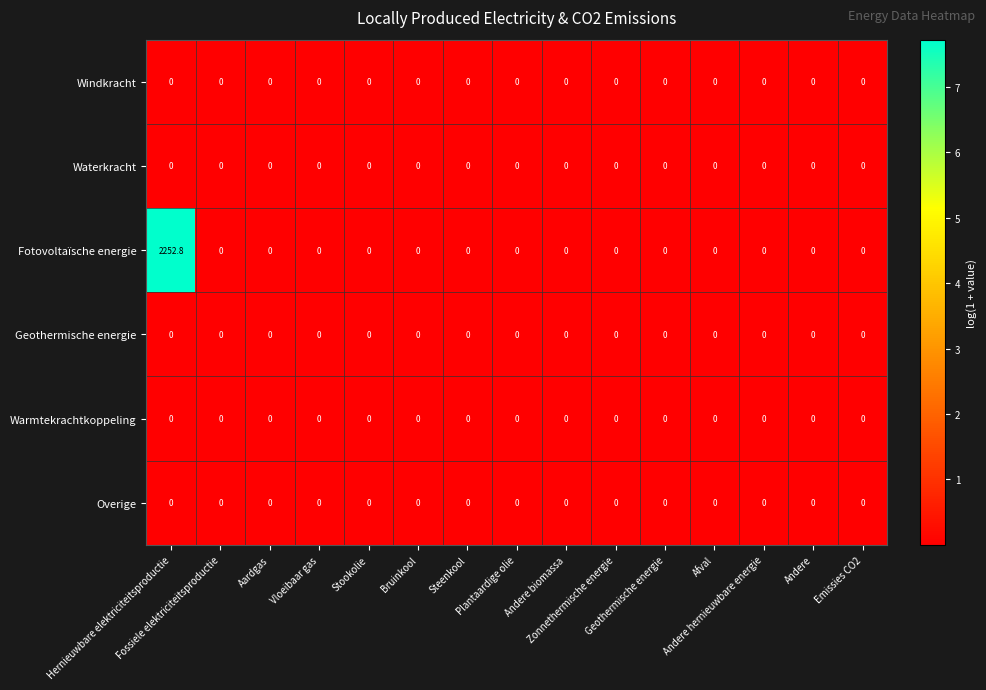

At which category is the sum across all series the highest?

Hernieuwbare elektriciteitsproductie